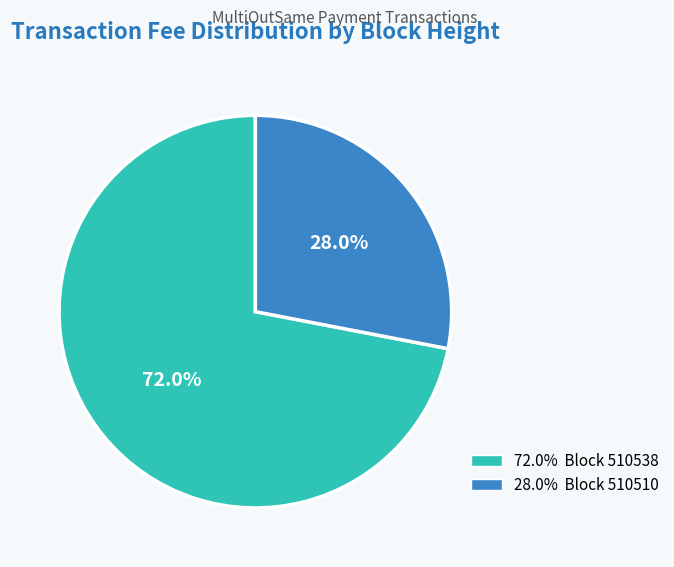

Is there any slice that represents more than half of the pie?

Yes